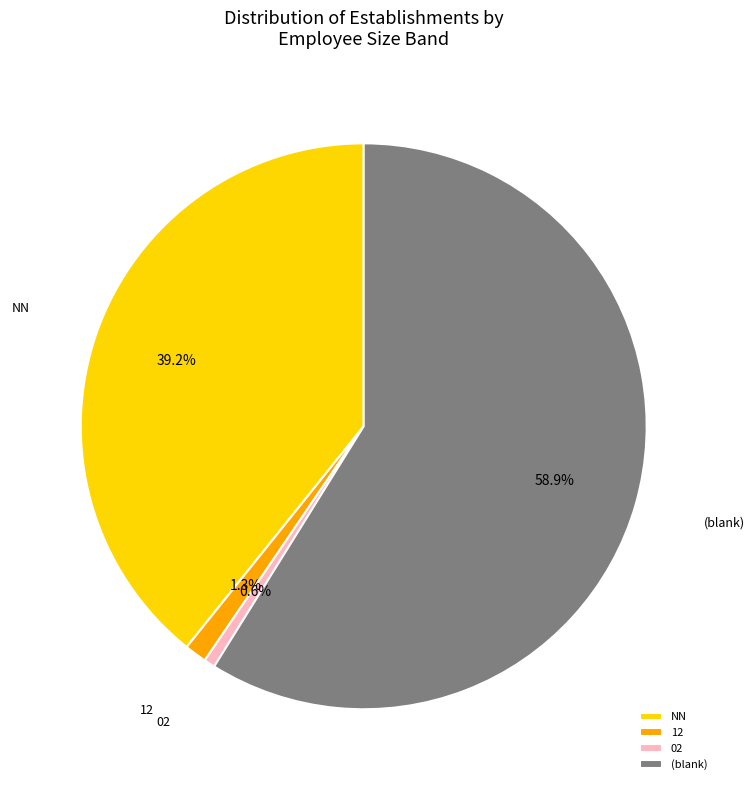

Rank the categories by value from lowest to highest.

02, 12, NN, (blank)